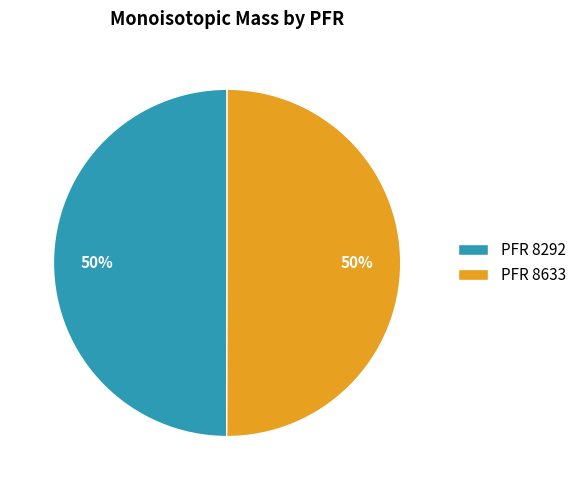

Is the sum of PFR 8633 and PFR 8292 greater than half?

Yes